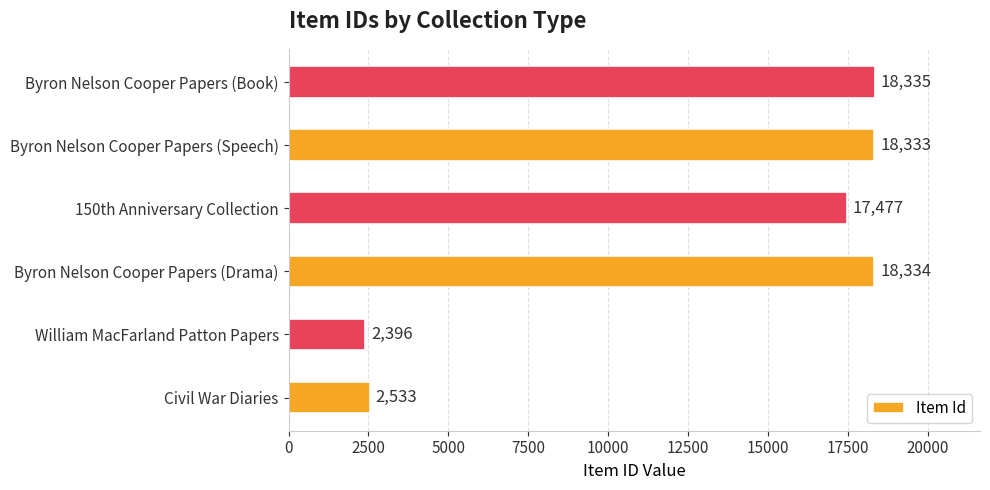

Which category has the highest value across all series?

Byron Nelson Cooper Papers (Book)